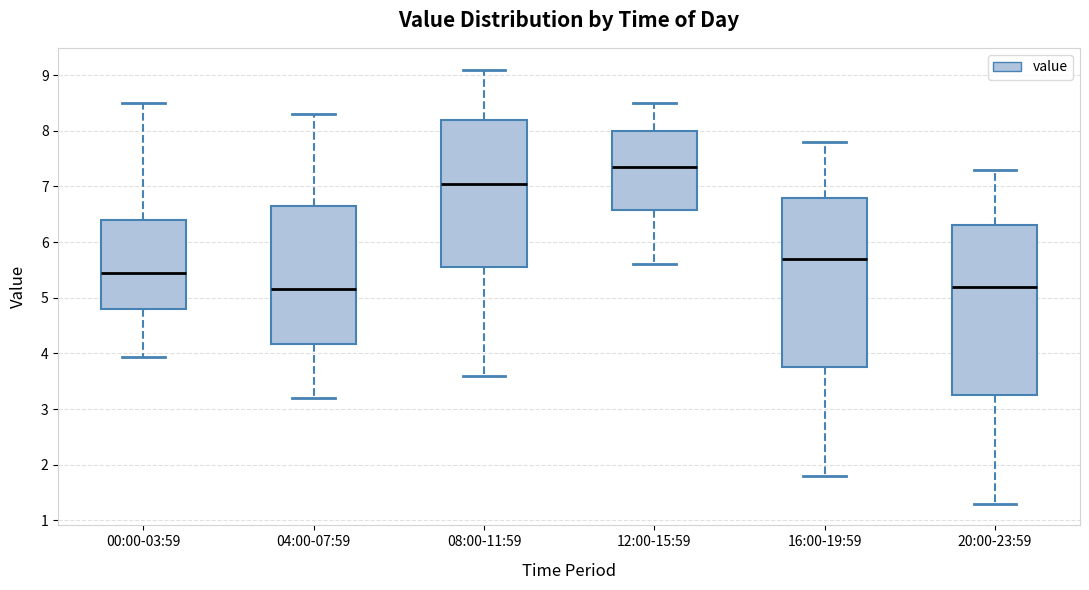

Where does the upper whisker of the box for 20:00-23:59 end on the y-axis? The values are not printed on the chart, so give them approximately, as read against the axis.

7.3